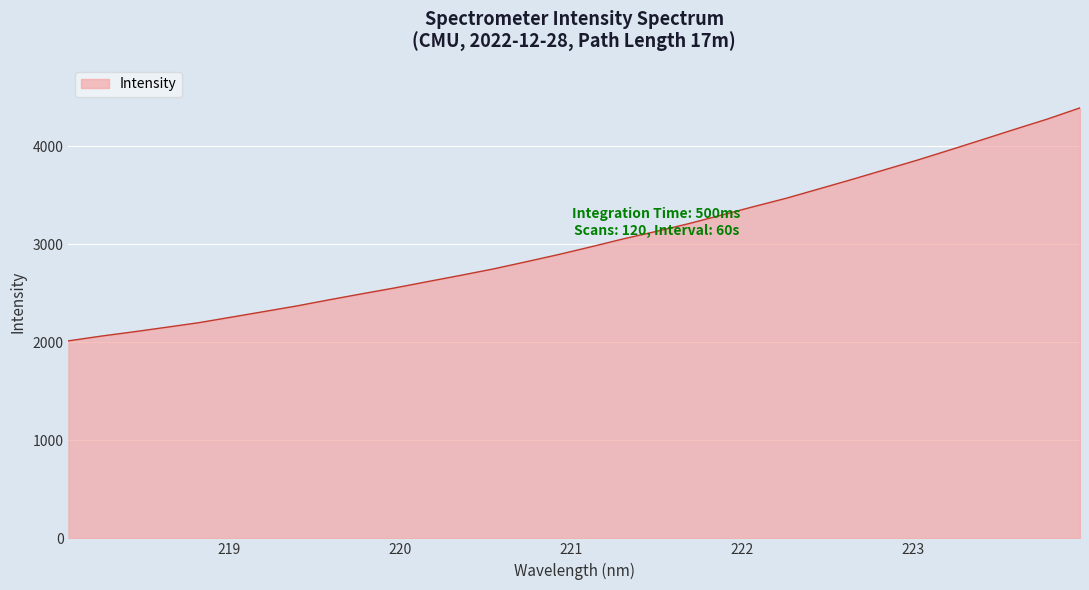

What is the greatest value displayed?

4392.8